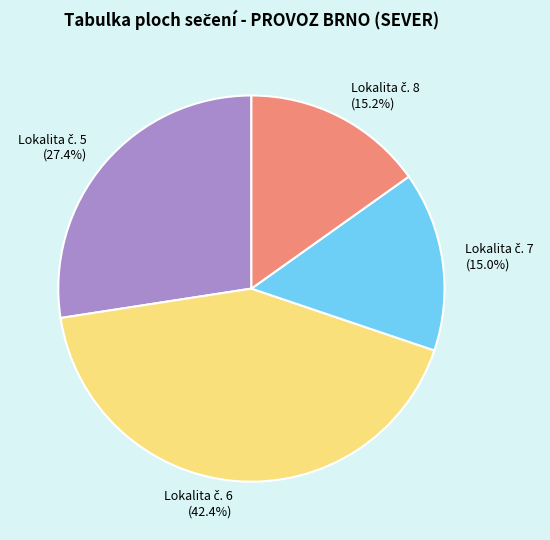

Does any single category account for the majority?

No